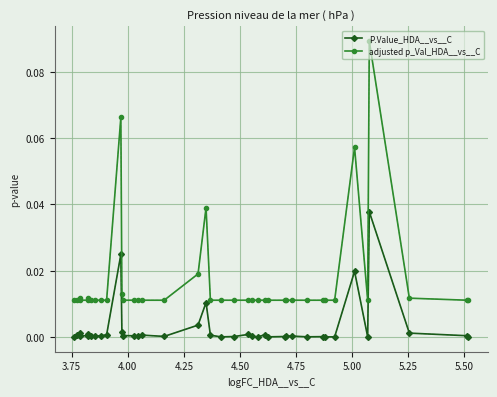

Which series has the largest range (max minus min)?

adjusted p_Val_HDA__vs__C